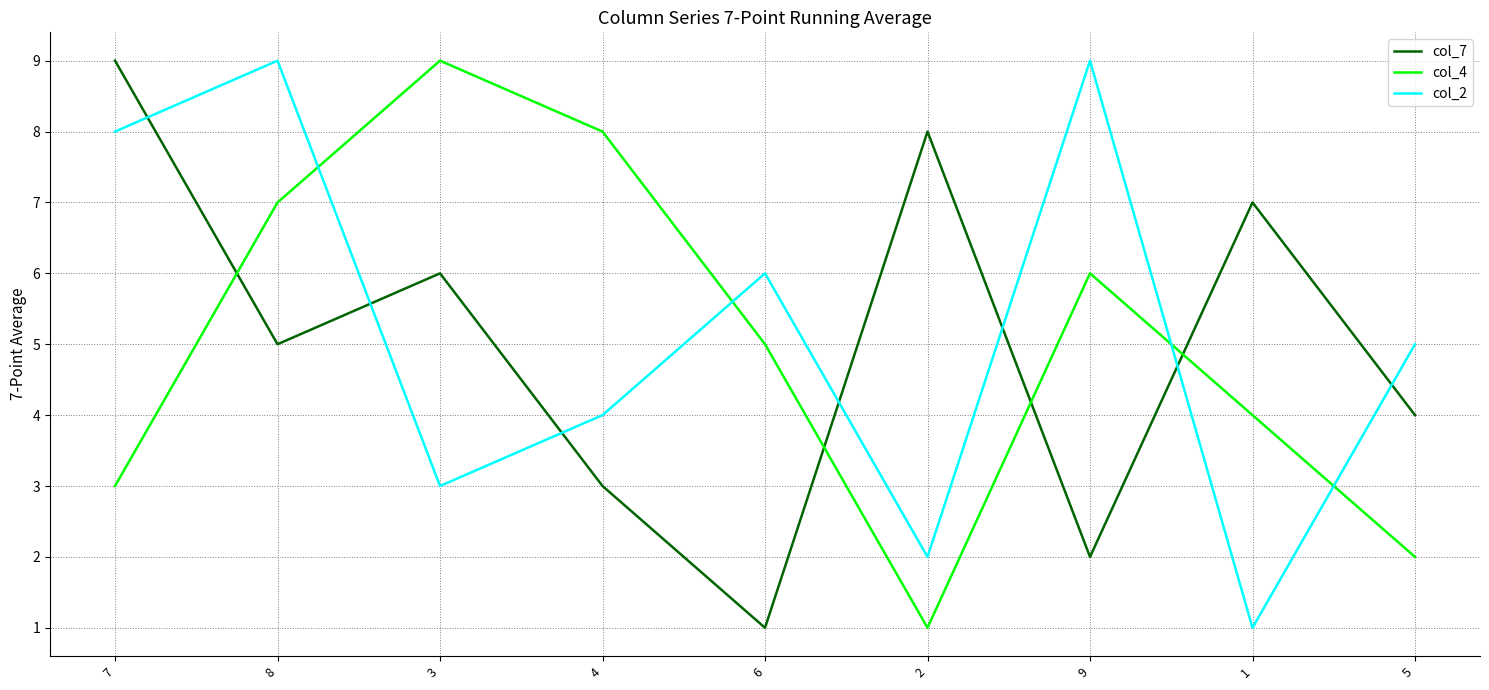

Reading left to right, transcribe all the data shown in this chart.

col_7: 7=9	8=5	3=6	4=3	6=1	2=8	9=2	1=7	5=4
col_4: 7=3	8=7	3=9	4=8	6=5	2=1	9=6	1=4	5=2
col_2: 7=8	8=9	3=3	4=4	6=6	2=2	9=9	1=1	5=5